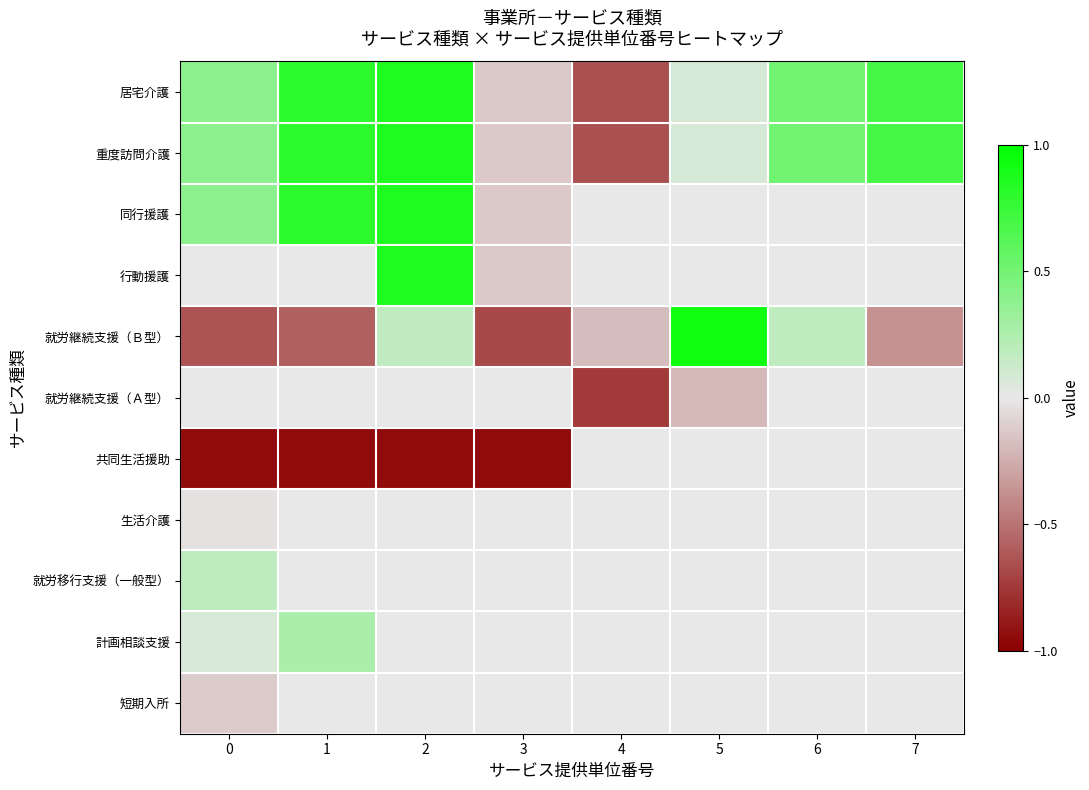

Between 0 and 6, which series saw the biggest shift?

共同生活援助